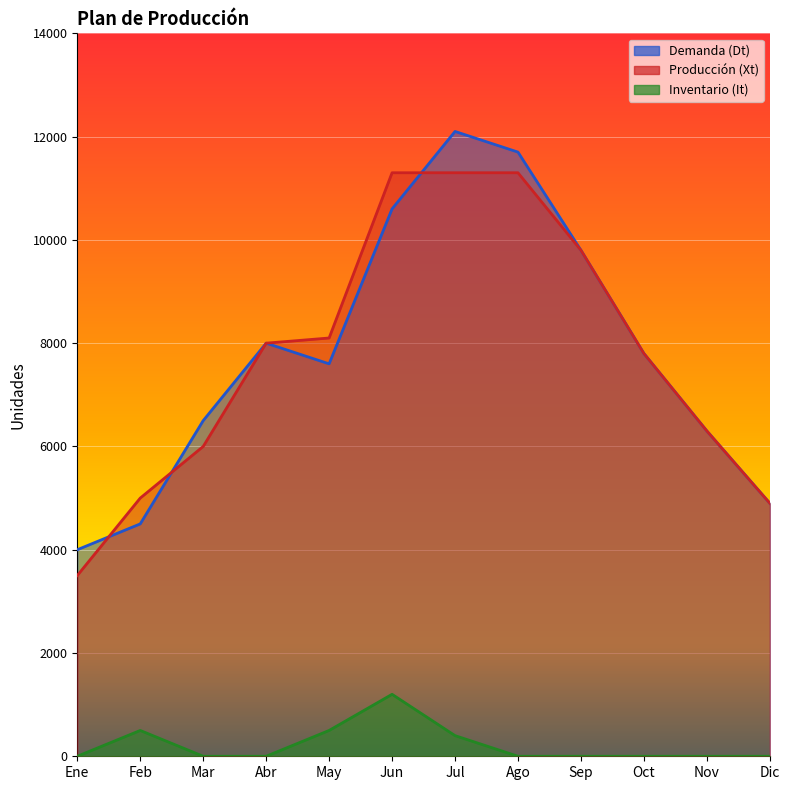

At how many categories does at least one series exceed 1024?

12